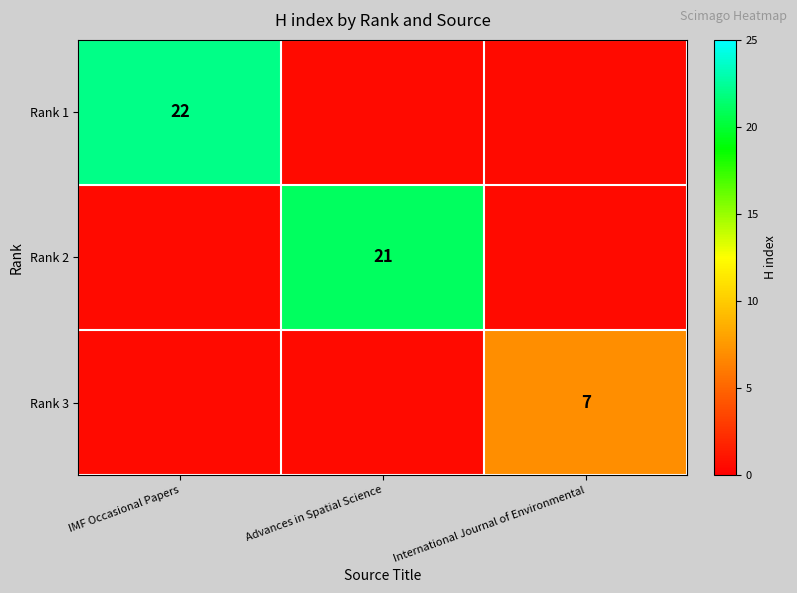

The Rank 3 series shows 3.4 at International Journal of Environmental. True or false?

False